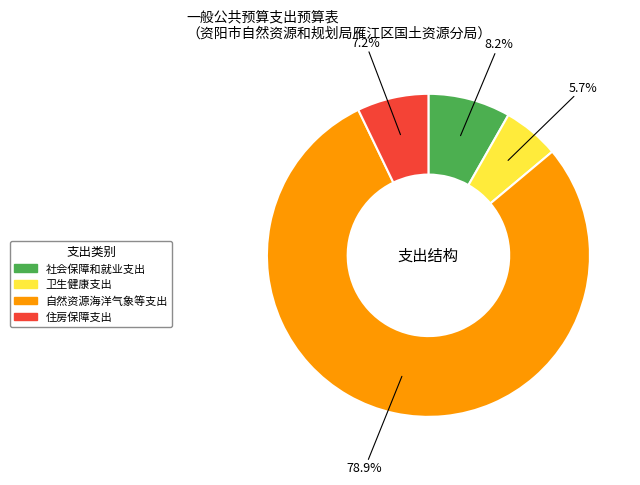

To the nearest percent, what portion does 自然资源海洋气象等支出 represent?

79%